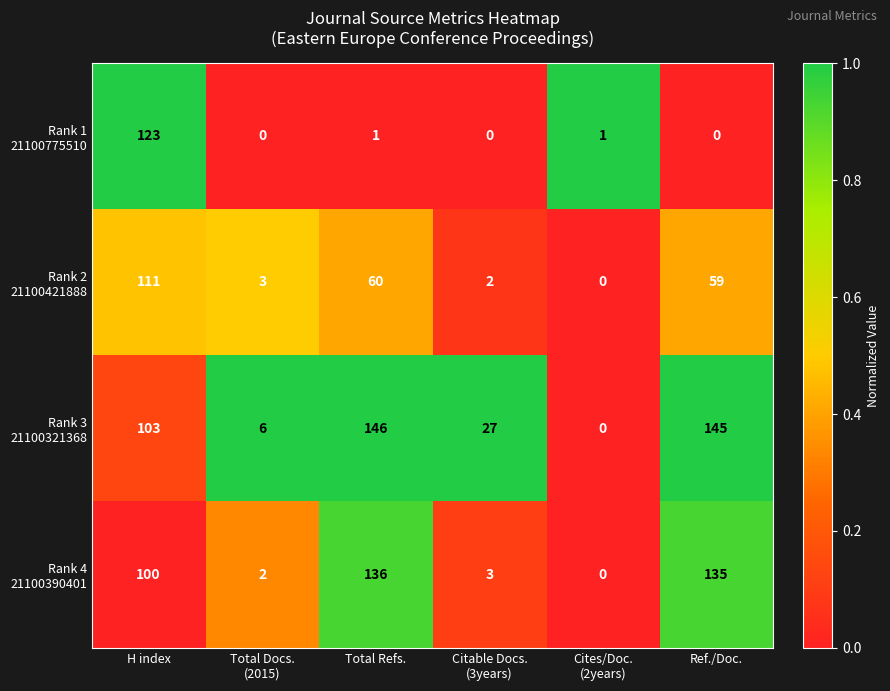

At which category is the sum across all series the highest?

H index